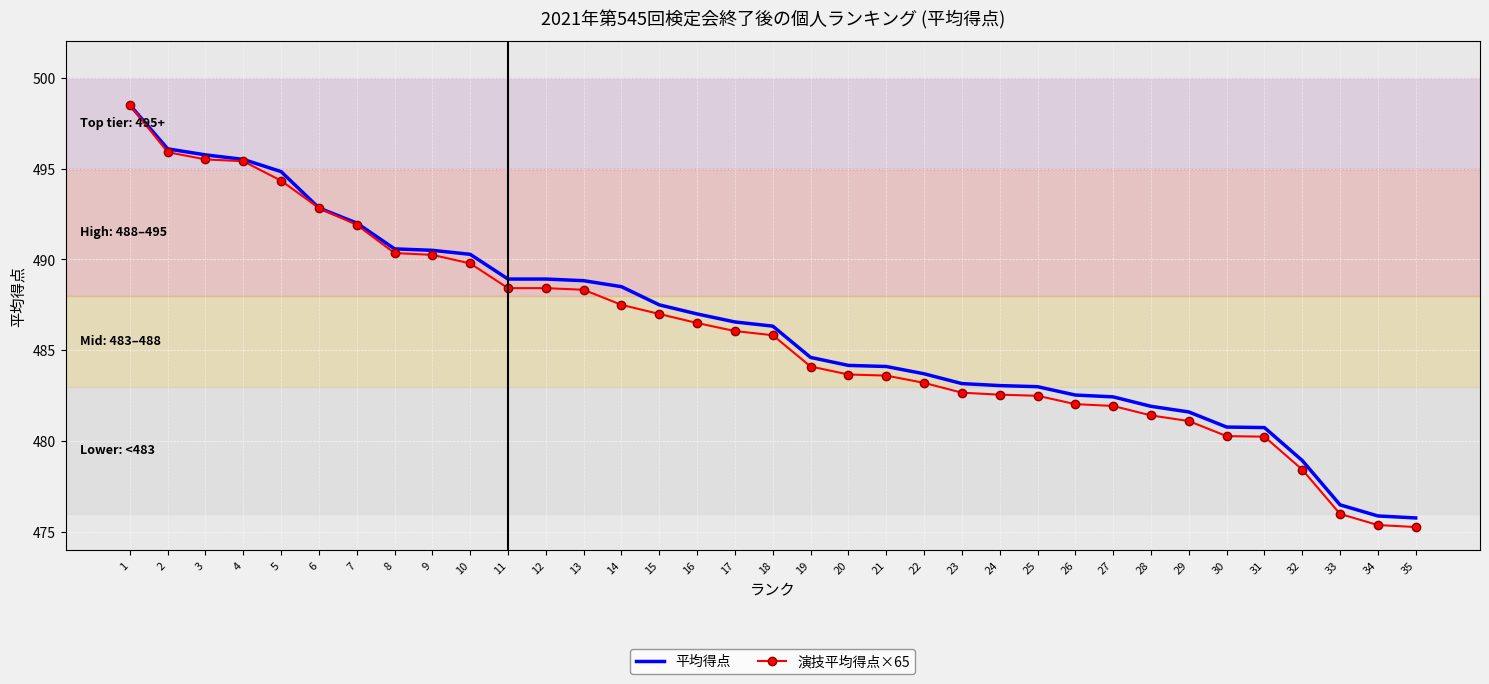

At which category is the sum across all series the highest?

1